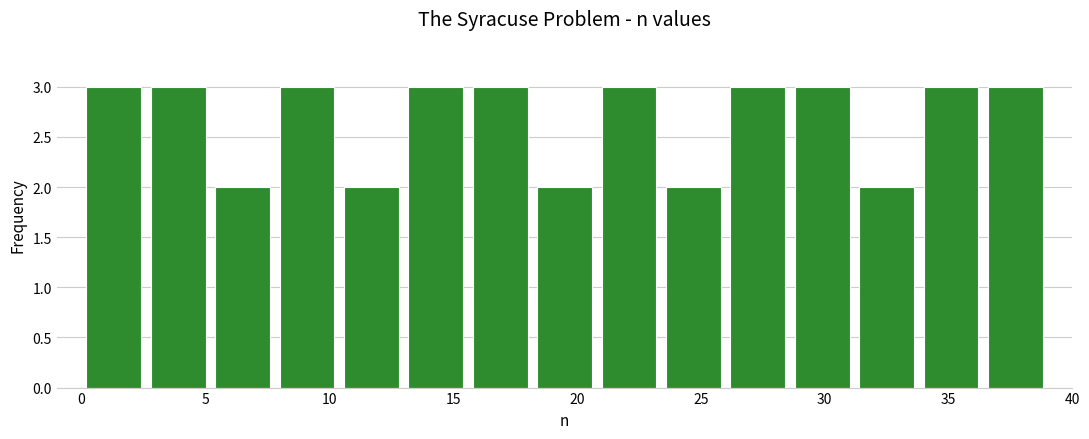

Reading left to right, list every bar in this chart as the range it spans on the x-axis followed by its height. Neither the bar edges nor the heights are printed on the chart, so give them approximately, as read against the axes.

0.0 to 2.6: 3
2.6 to 5.2: 3
5.2 to 7.8: 2
7.8 to 10.4: 3
10.4 to 13.0: 2
13.0 to 15.6: 3
15.6 to 18.2: 3
18.2 to 20.8: 2
20.8 to 23.4: 3
23.4 to 26.0: 2
26.0 to 28.6: 3
28.6 to 31.2: 3
31.2 to 33.8: 2
33.8 to 36.4: 3
36.4 to 39.0: 3